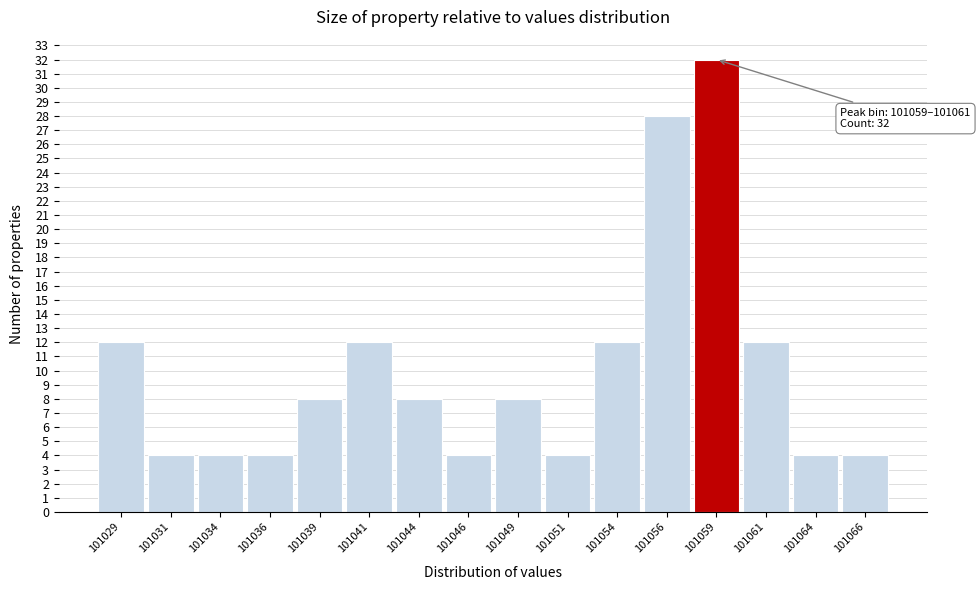

Reading right to left, transcribe all the data shown in this chart.

101066=4	101064=4	101061=12	101059=32	101056=28	101054=12	101051=4	101049=8	101046=4	101044=8	101041=12	101039=8	101036=4	101034=4	101031=4	101029=12